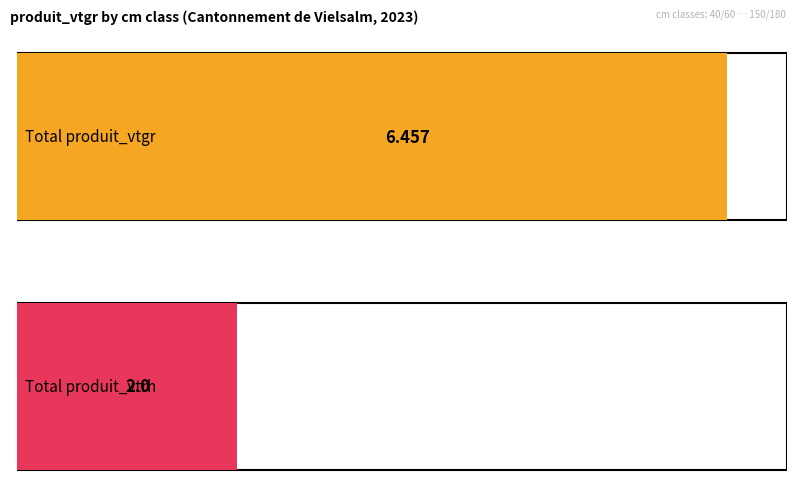

What is the sum of all produit_vtrh values?

2.0